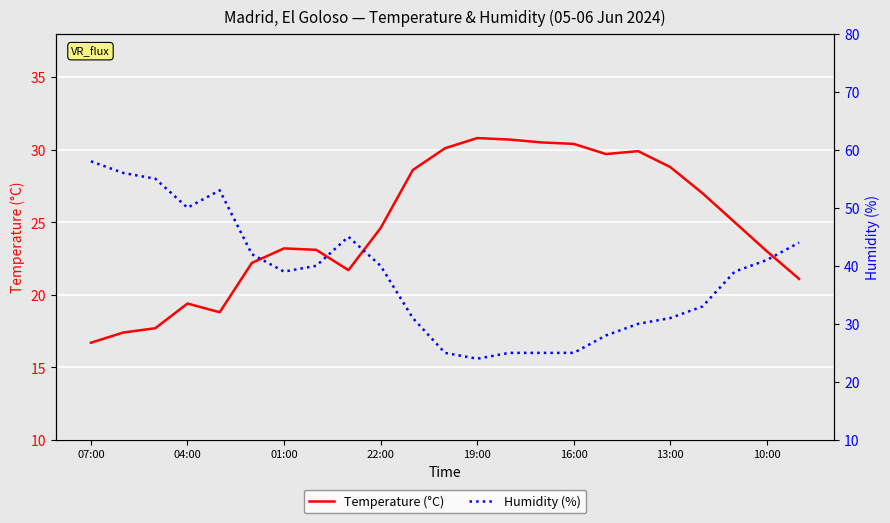

What is the sum of all Humidity (%) values?

879.0